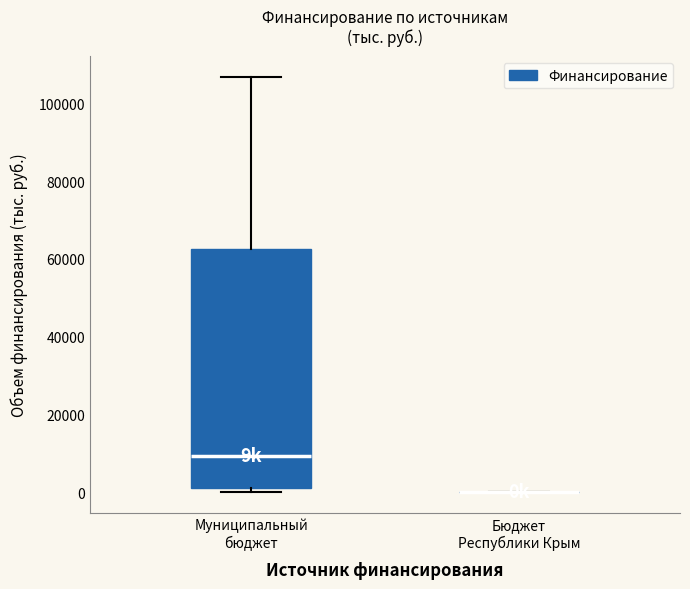

Reading left to right, transcribe this box plot: for each box, give where its median line is, the range the box spans, and where its two whiskers end, as read against the y-axis. The values are not printed on the chart, so give them approximately, as read against the axis.

Муниципальный бюджет: median 10000, box 2000 to 62000, whiskers 0 to 106000
Бюджет Республики Крым: box collapsed to a line at 0, whiskers 0 to 0